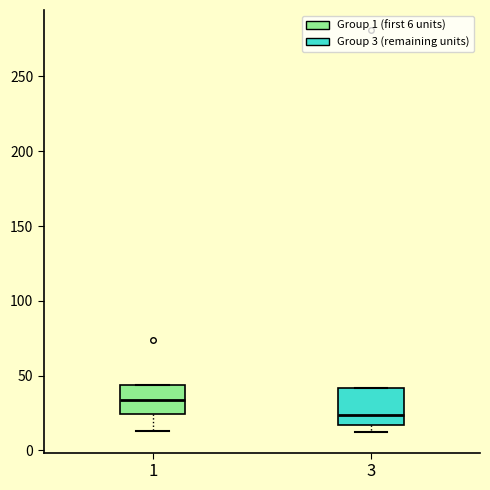

Reading left to right, transcribe this box plot: for each box, give where its median line is, the range the box spans, and where its two whiskers end, as read against the y-axis. The values are not printed on the chart, so give them approximately, as read against the axis.

1: median 35, box 25 to 45, whiskers 15 to 45
3: median 25, box 15 to 40, whiskers 10 to 40